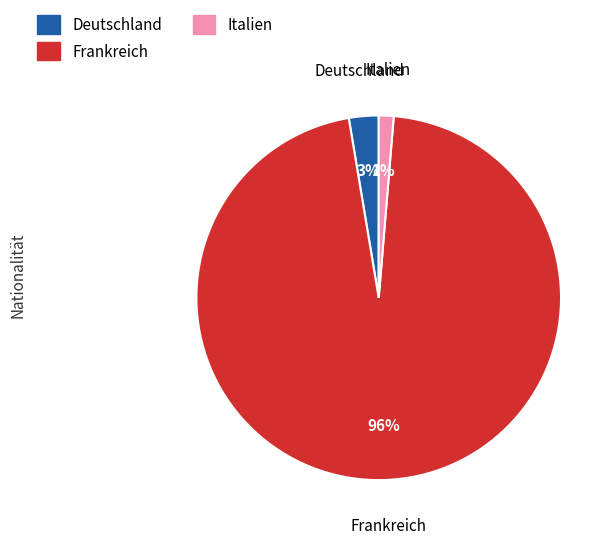

What is the majority slice?

Frankreich